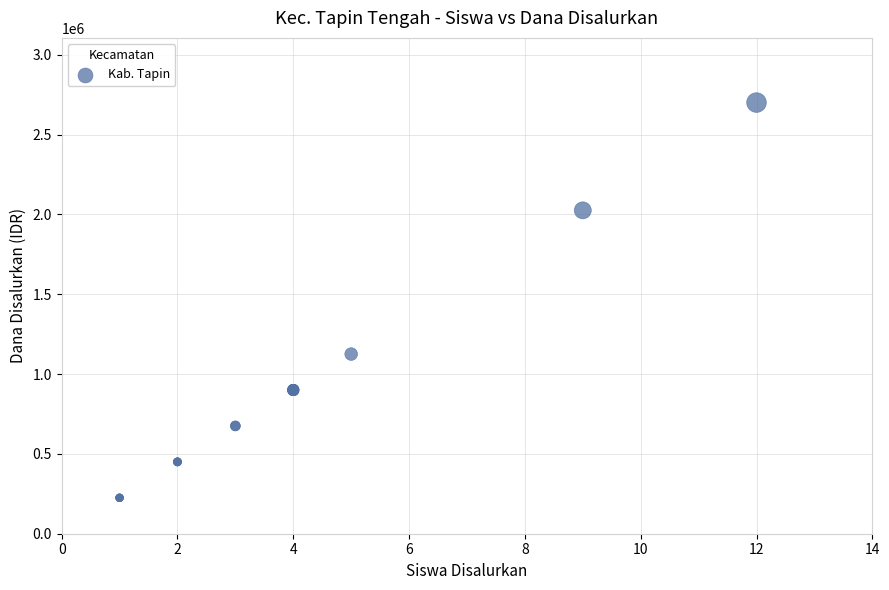

What Y value in the scatter plot is closest to 1462500?

1125000